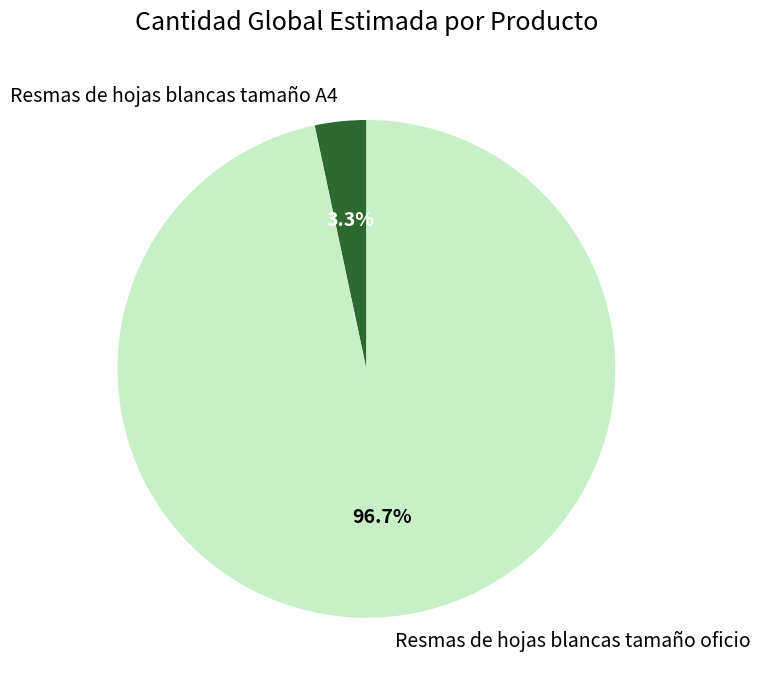

Which has a higher value, Resmas de hojas blancas tamaño oficio or Resmas de hojas blancas tamaño A4?

Resmas de hojas blancas tamaño oficio